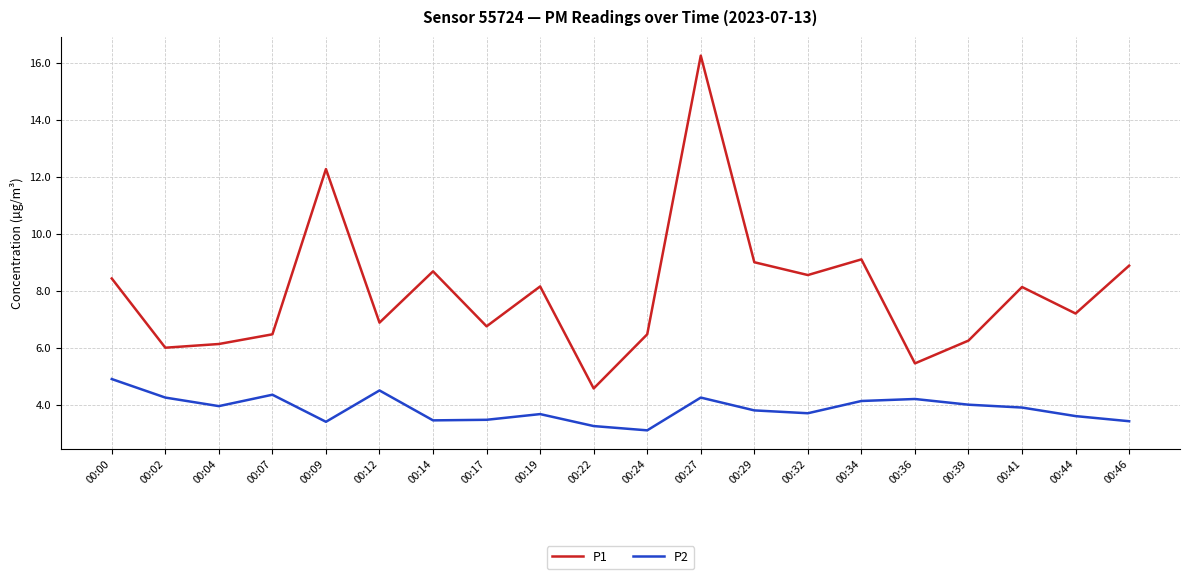

Rank the series by their average value, from highest to lowest.

P1, P2